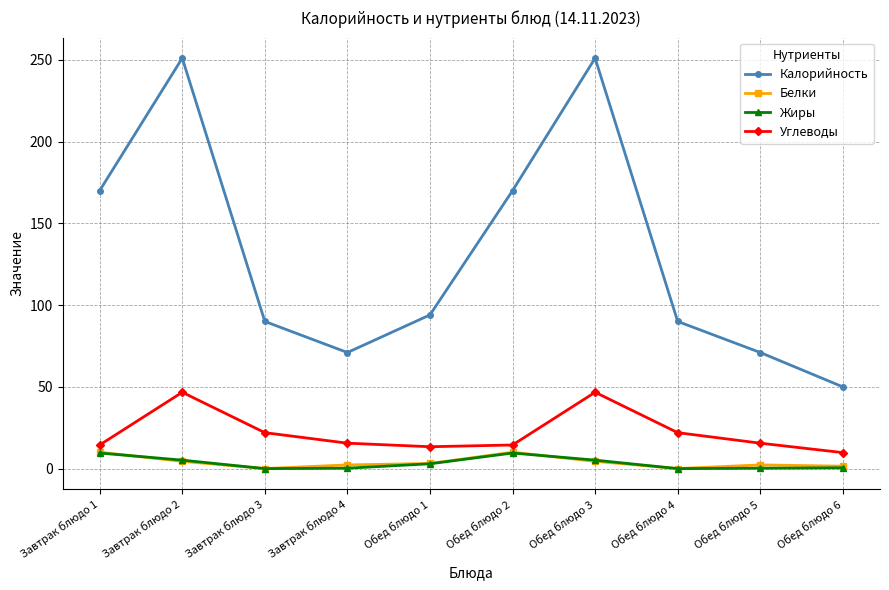

Between Завтрак блюдо 2 and Обед блюдо 1, which series saw the biggest shift?

Калорийность